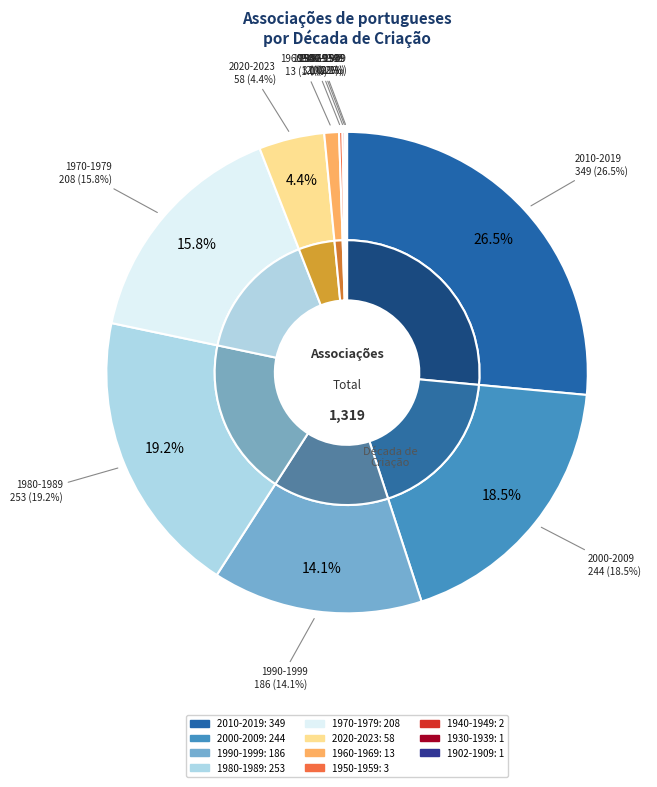

To the nearest percent, what is the average slice percentage?

9%